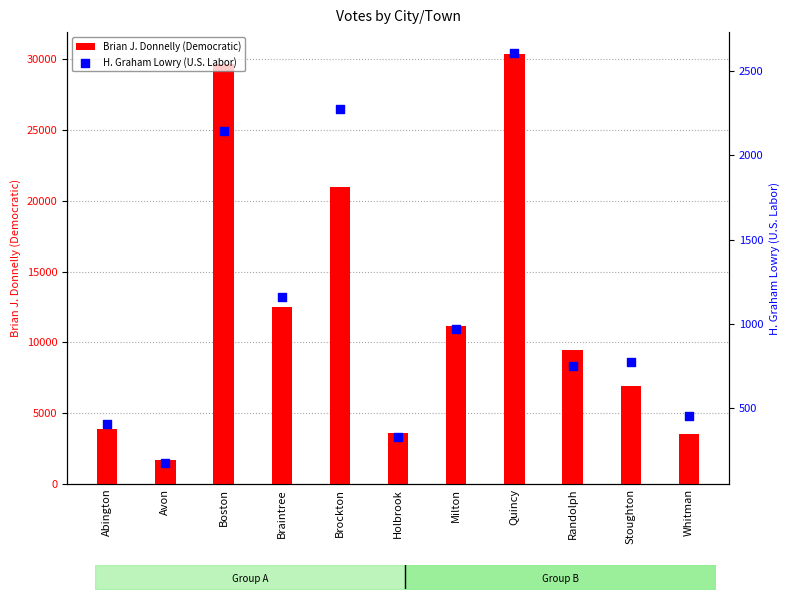

At how many categories does at least one series exceed 5128?

7